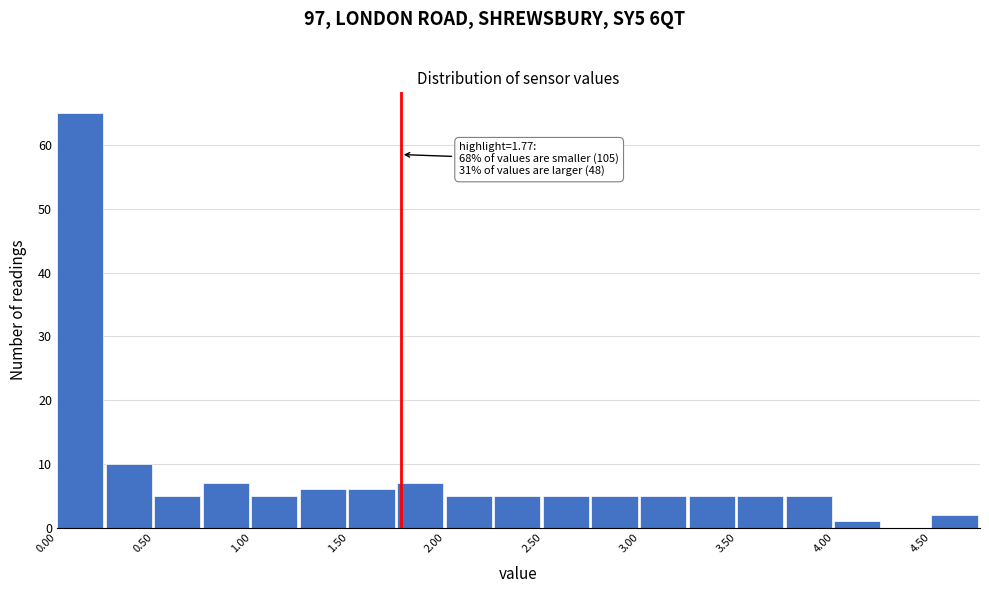

Which range on the x-axis has the tallest bar?

0.00 to 0.25